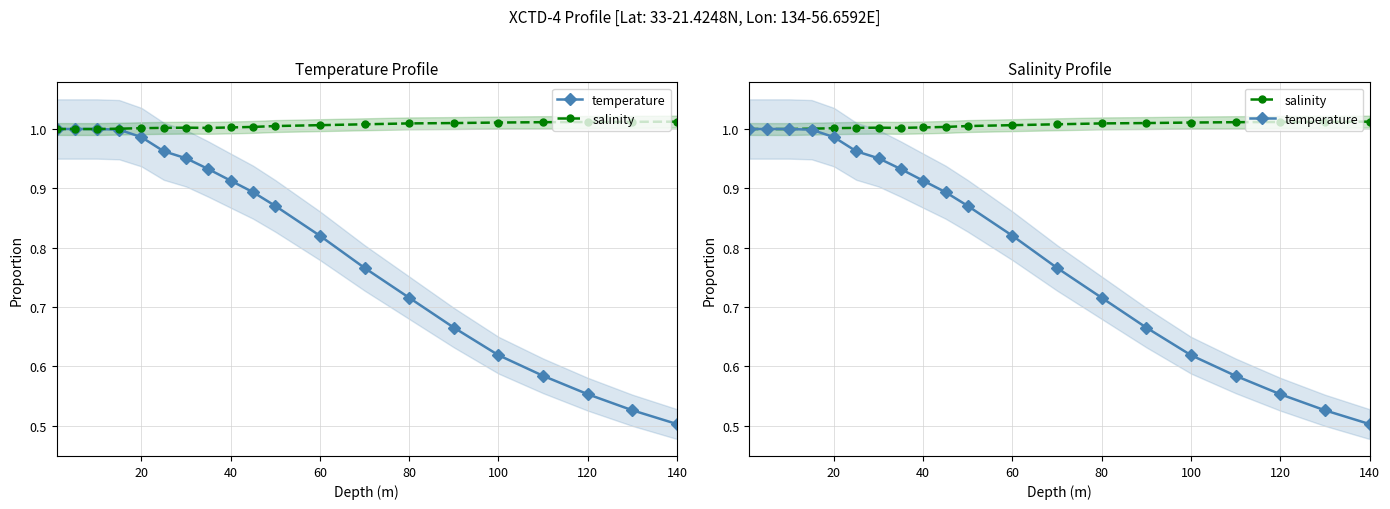

What is the lowest value of the salinity series?

1.0